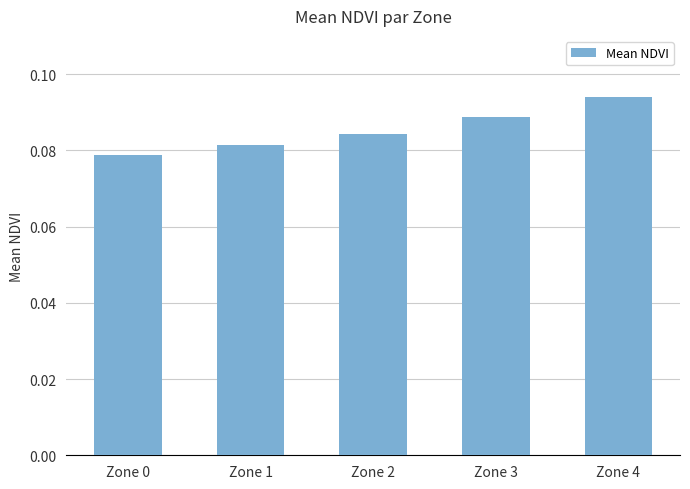

The chart shows a value of 0.0 at Zone 1. True or false?

False